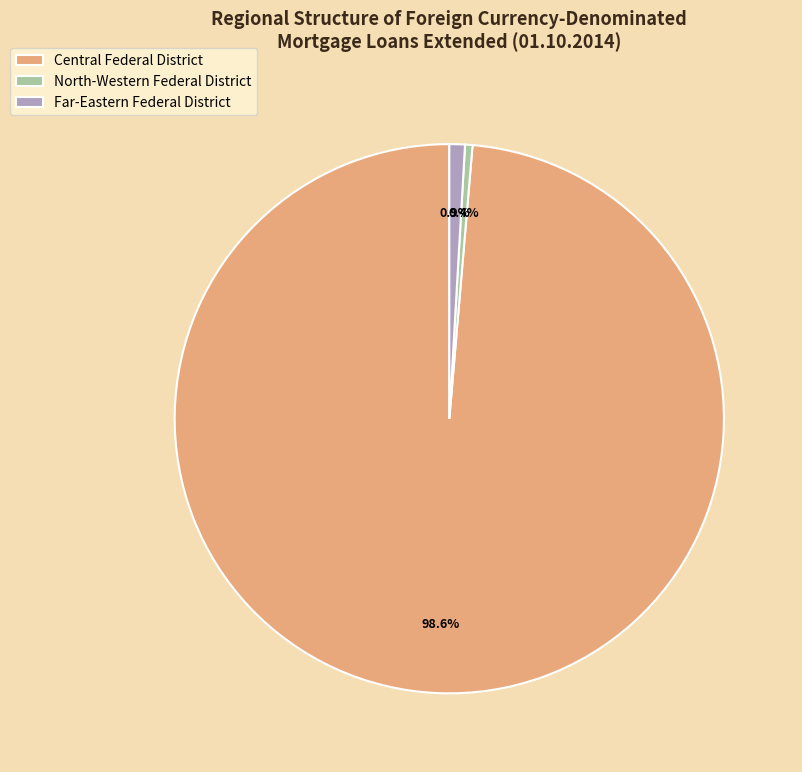

Does any single category account for the majority?

Yes